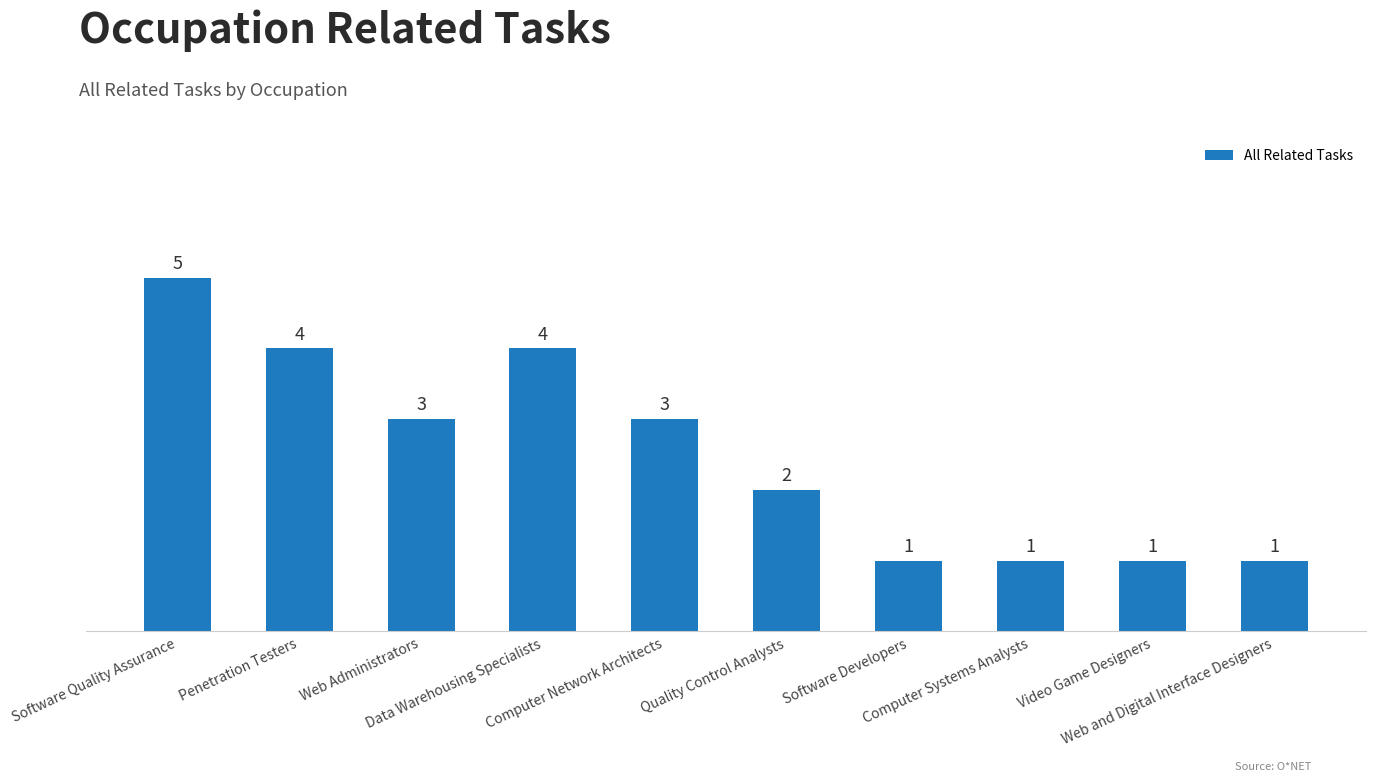

How many bars are there in total?

10